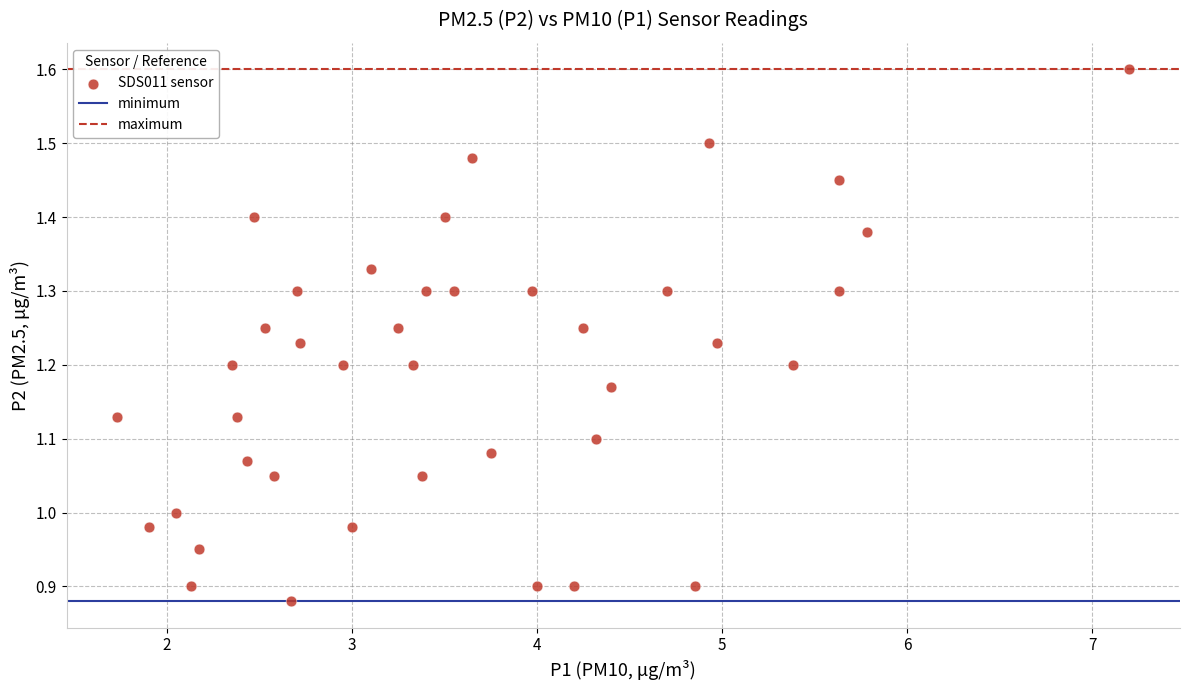

What is the range of Y values (max minus min)?

0.7